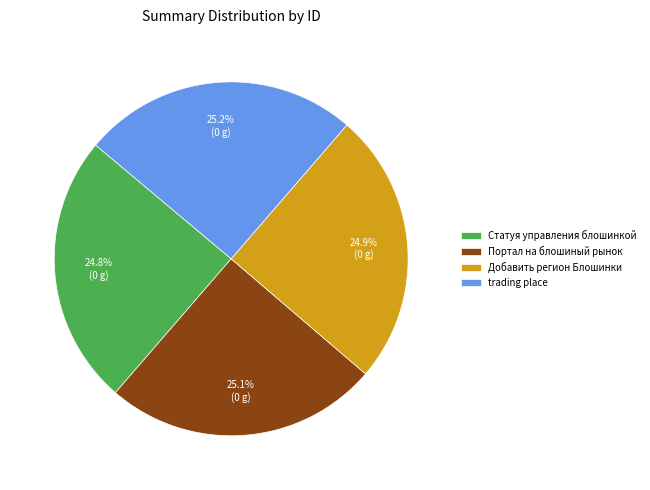

What percentage is NOT represented by trading place?

74.8%